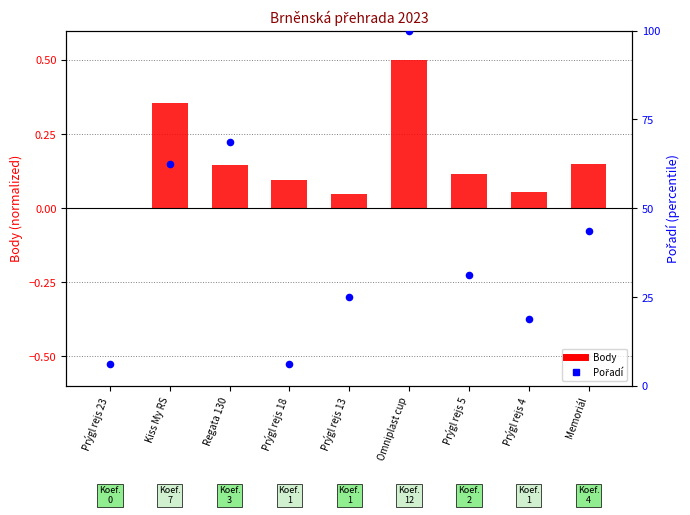

What is the total value across all series at Regata 130?

68.9